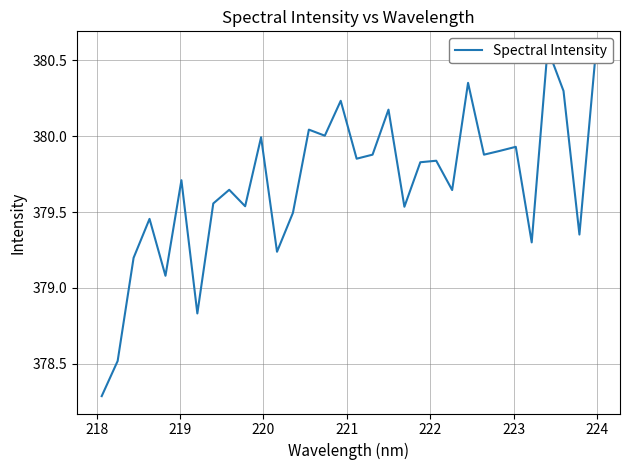

How many lines are shown in the chart?

1